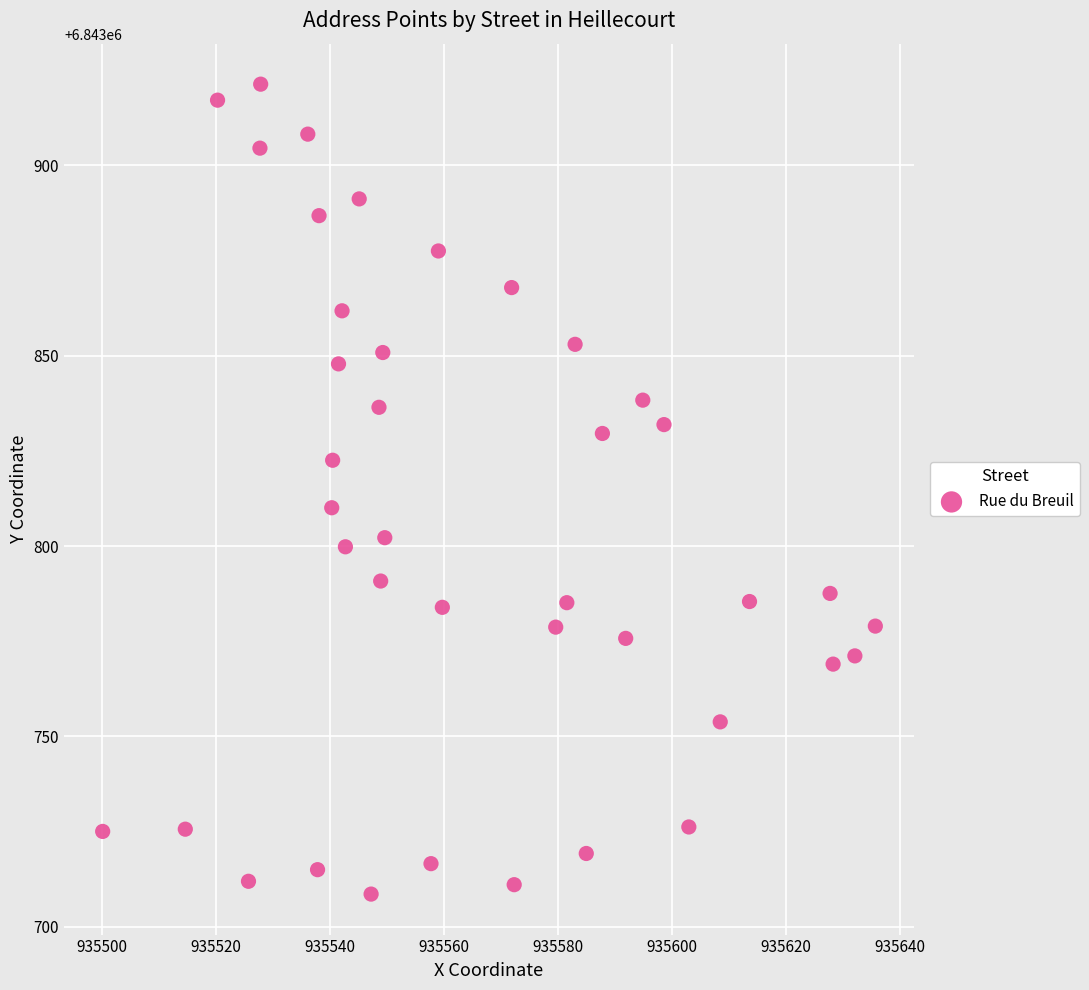

What is the range of X values (max minus min)?

135.6